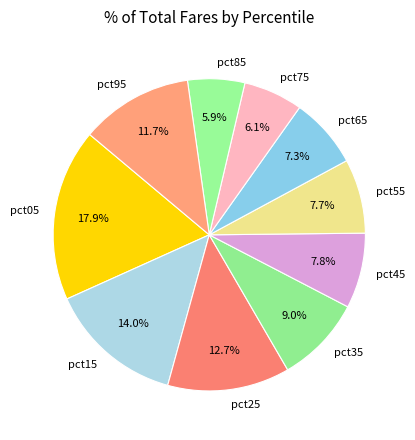

How much of the chart is everything except pct05?

82.1%